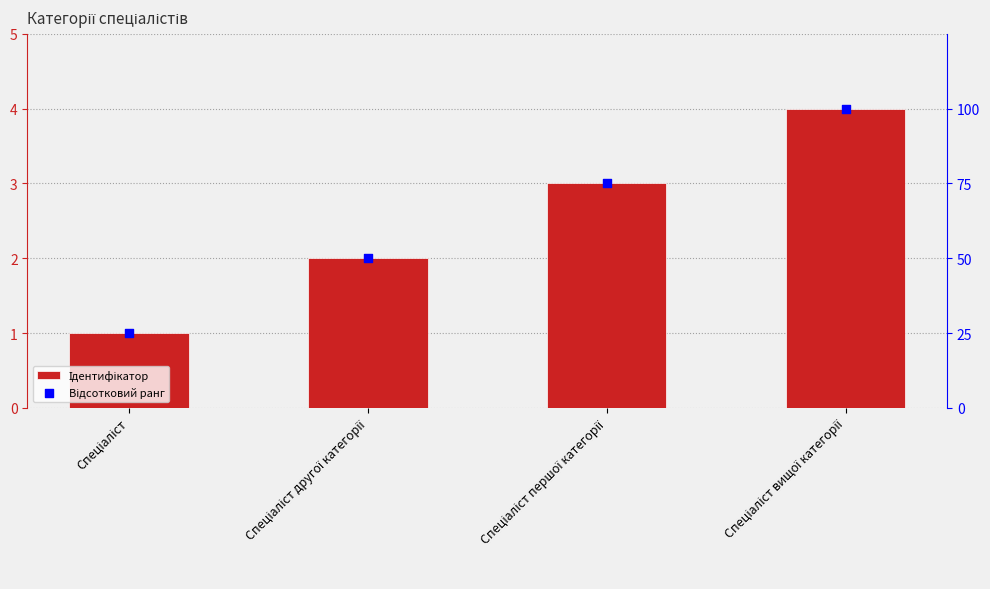

Which series reaches the maximum Y coordinate?

Відсотковий ранг